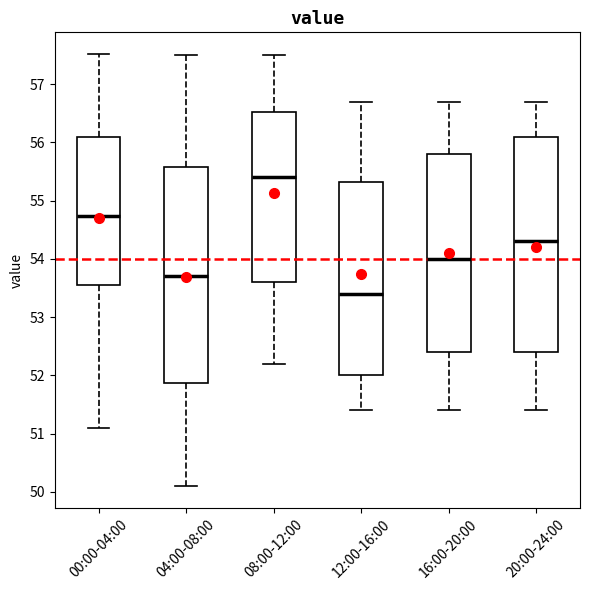

Reading left to right, read every box against the y-axis: the position of its median line, the range the box covers, and the ends of its whiskers. The values are not printed on the chart, so give them approximately, as read against the axis.

00:00-04:00: median 54.7, box 53.6 to 56.1, whiskers 51.1 to 57.5
04:00-08:00: median 53.7, box 51.9 to 55.6, whiskers 50.1 to 57.5
08:00-12:00: median 55.4, box 53.6 to 56.5, whiskers 52.2 to 57.5
12:00-16:00: median 53.4, box 52.0 to 55.3, whiskers 51.4 to 56.7
16:00-20:00: median 54.0, box 52.4 to 55.8, whiskers 51.4 to 56.7
20:00-24:00: median 54.3, box 52.4 to 56.1, whiskers 51.4 to 56.7